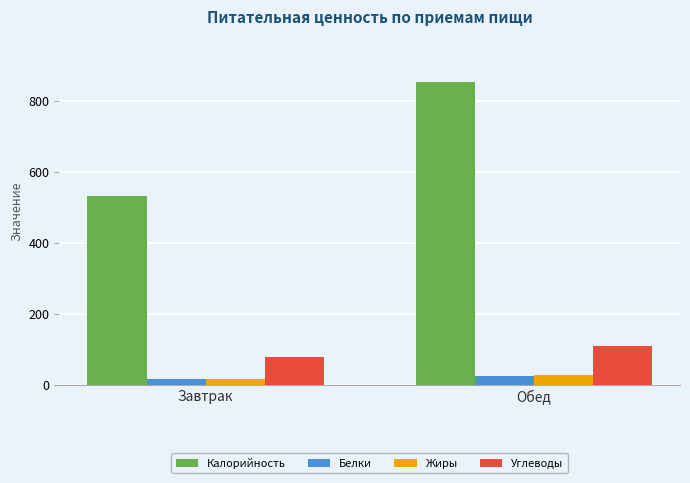

Is it true that Жиры equals 26.8 at Обед?

True